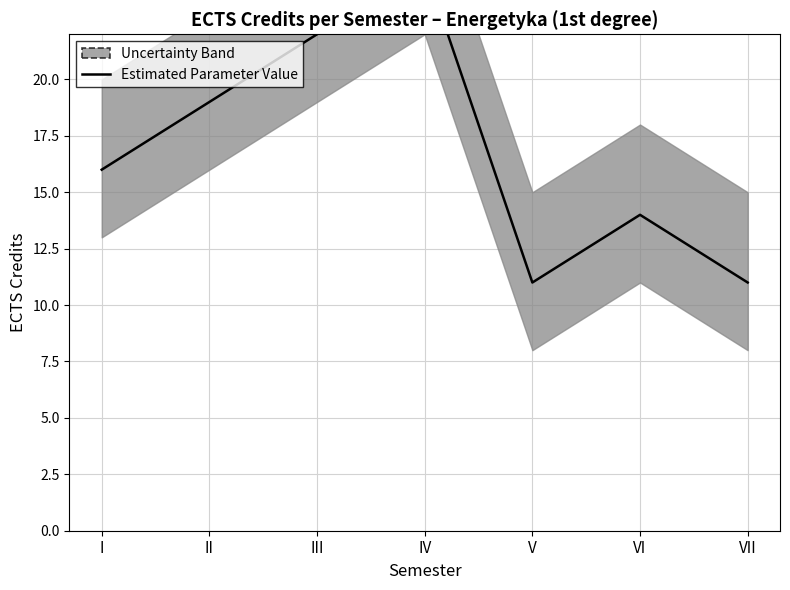

Which has a higher value, I or VI?

I